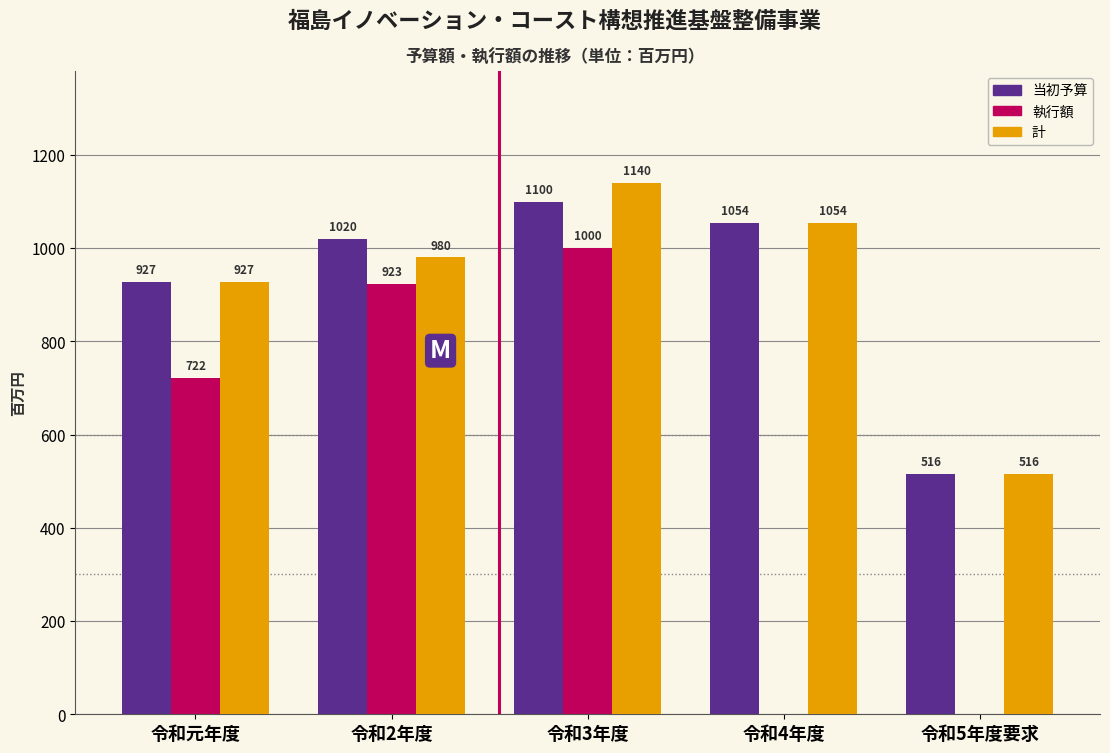

Reading right to left, transcribe all the data shown in this chart.

当初予算: 令和5年度要求=516	令和4年度=1054	令和3年度=1100	令和2年度=1020	令和元年度=927
執行額: 令和5年度要求=0	令和4年度=0	令和3年度=1000	令和2年度=923	令和元年度=722
計: 令和5年度要求=516	令和4年度=1054	令和3年度=1140	令和2年度=980	令和元年度=927